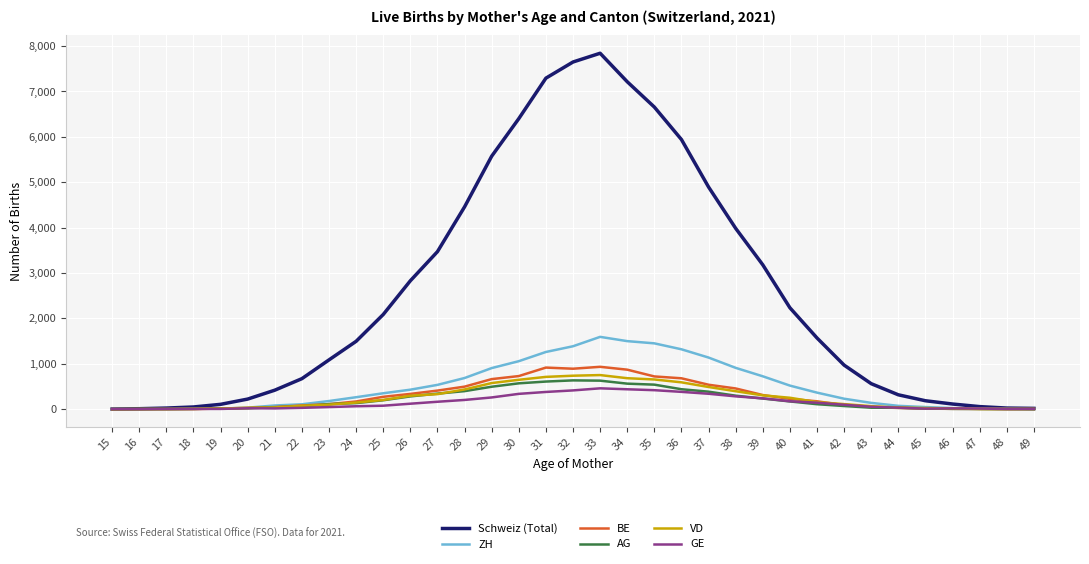

What is the average value of the ZH series?

495